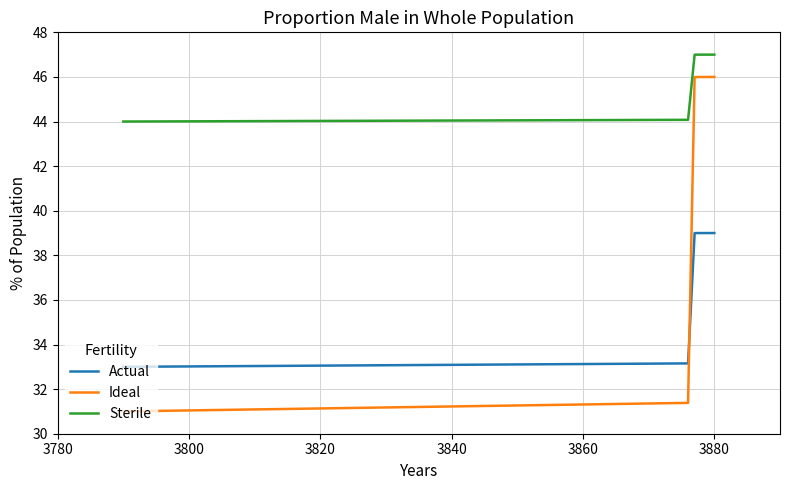

How many lines are shown in the chart?

3